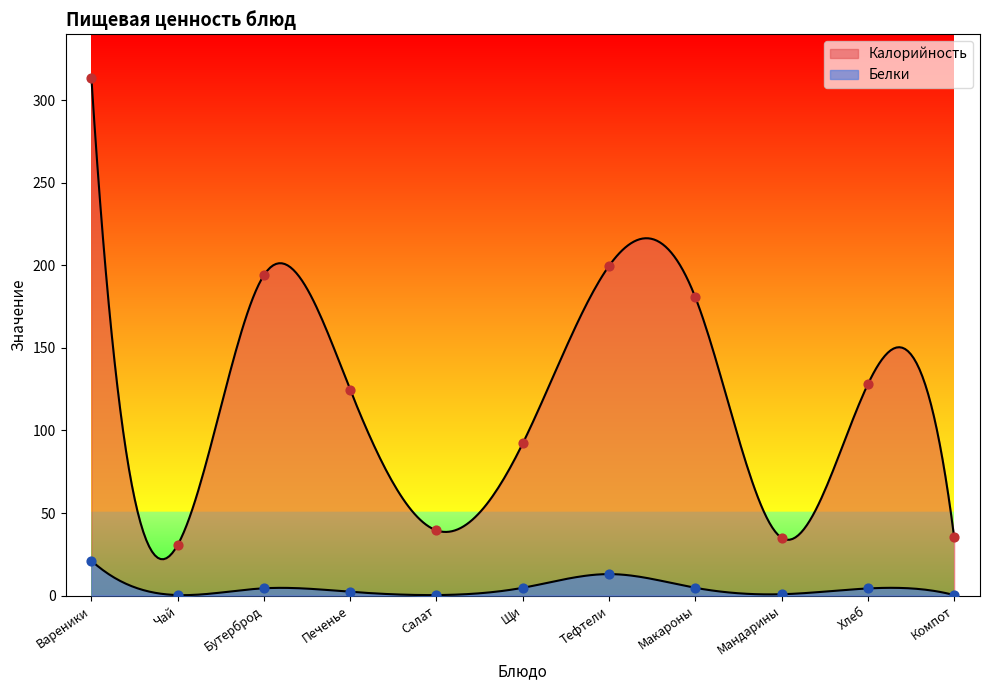

Is the value of Калорийность at Мандарины greater than the value of Белки at Салат?

Yes